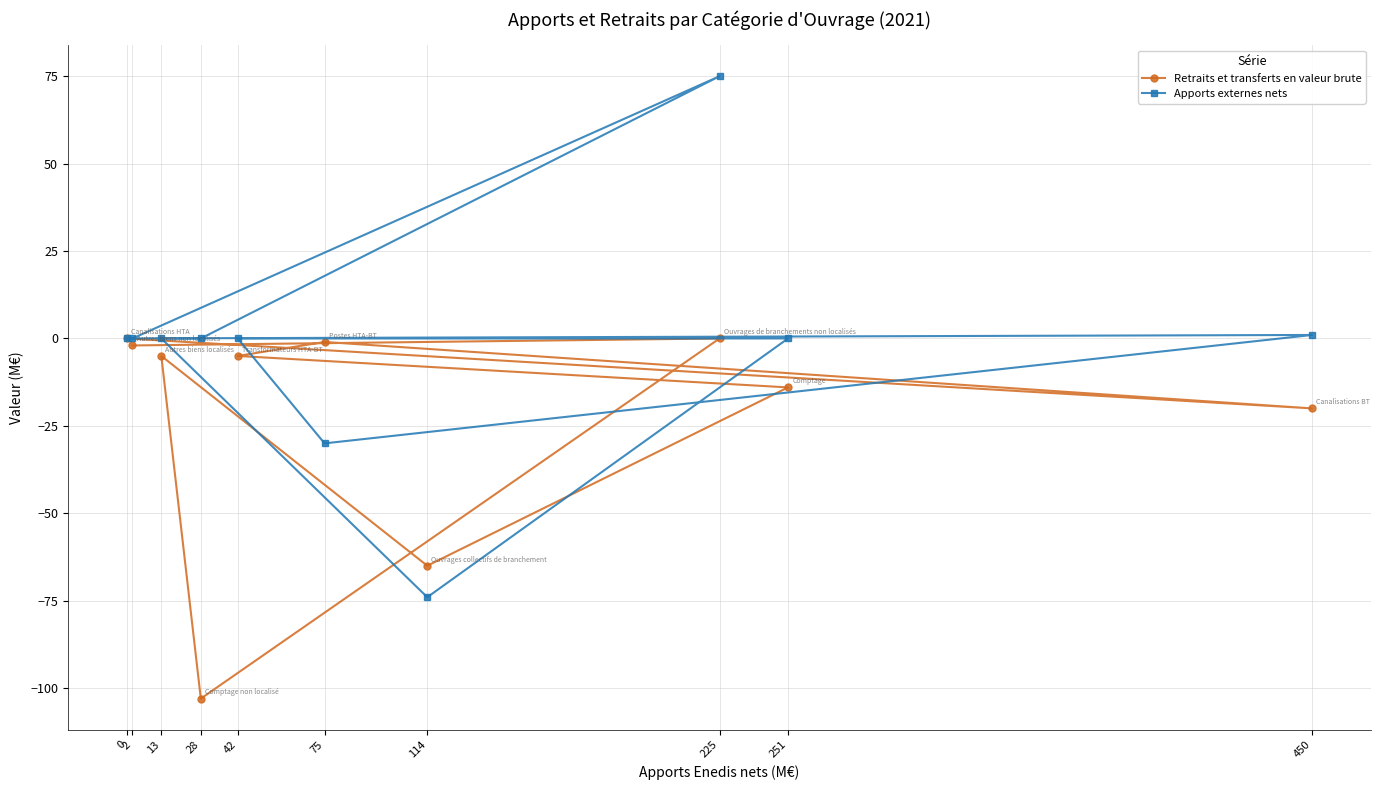

What is the difference between the Retraits et transferts en valeur brute values at 75 and 450?

19